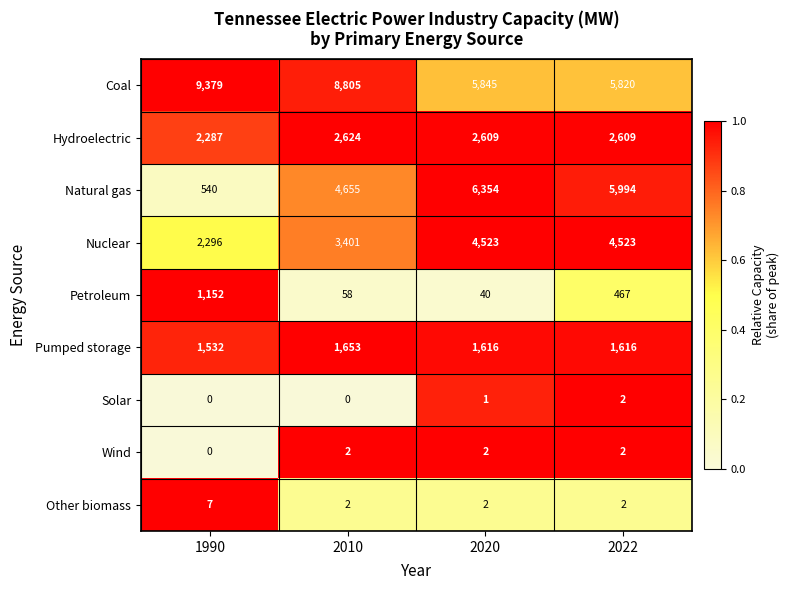

True or false: Hydroelectric has a value of 4139 at 2010.

False